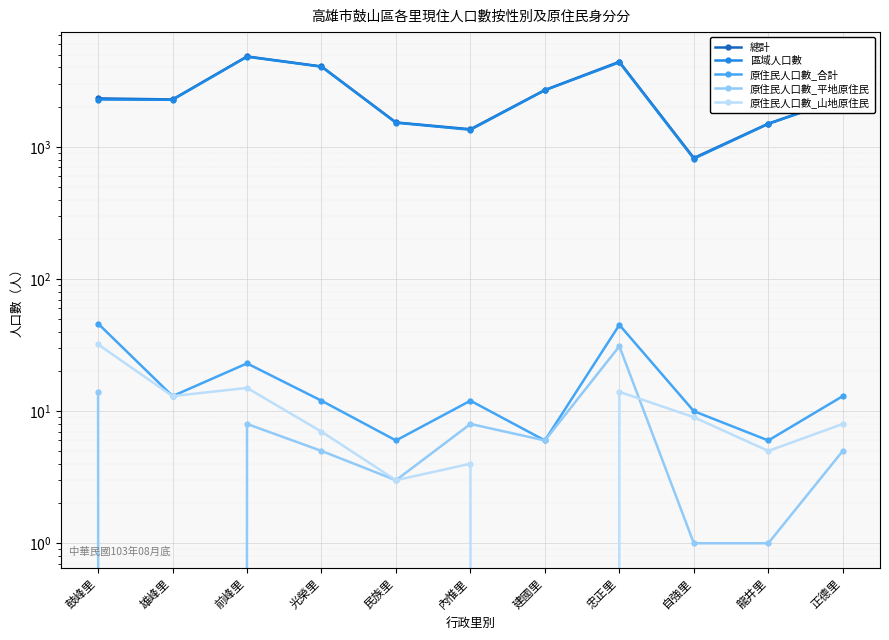

The value of 原住民人口數_合計 at 忠正里 is 14. True or false?

False